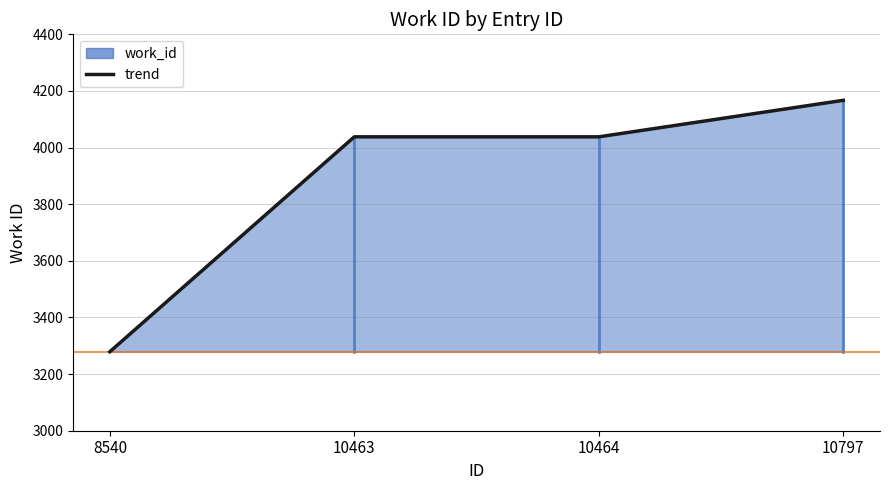

Is it true that the value at 10464 is 1825?

False